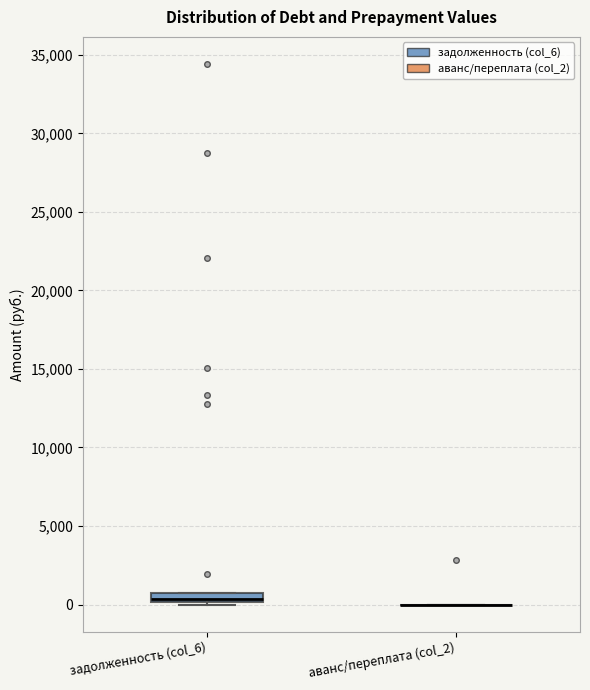

Which box is the tallest, from its lower edge to its upper edge?

задолженность (col_6)